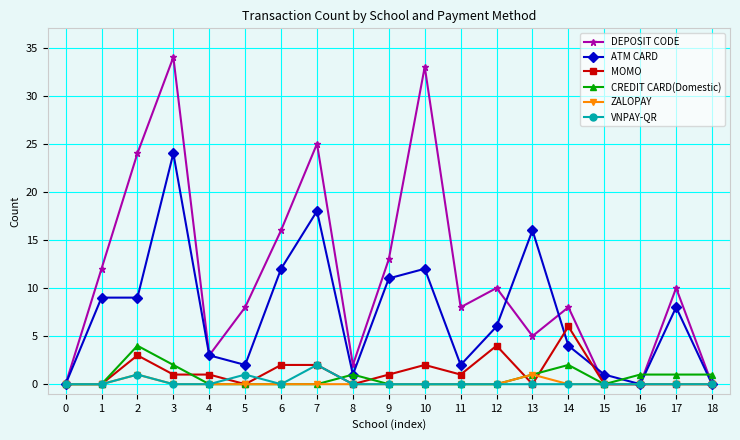

What is the total value across all series at 17?

19